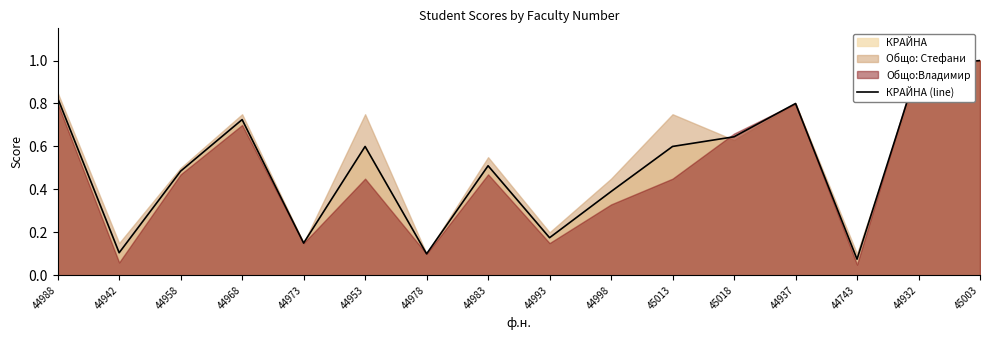

Rank the categories by value from lowest to highest.

44743, 44978, 44942, 44973, 44993, 44998, 44958, 44983, 44953, 45013, 45018, 44968, 44937, 44988, 44932, 45003